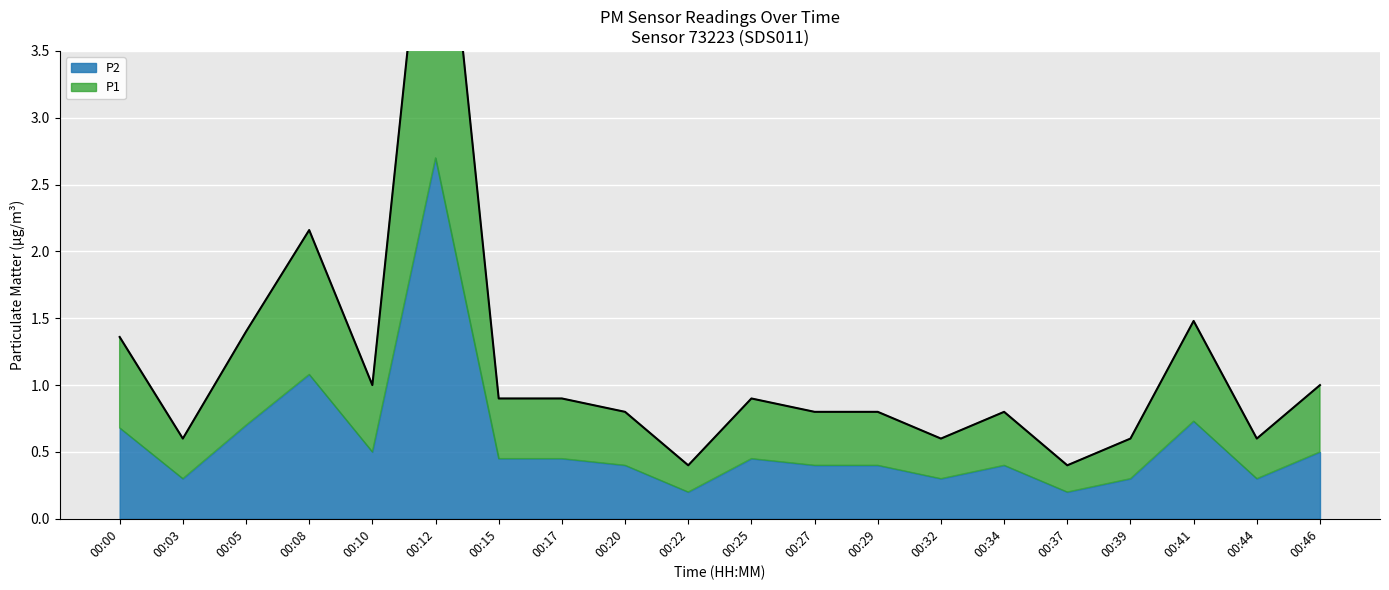

True or false: the data has more than 2 interior local peaks.

True